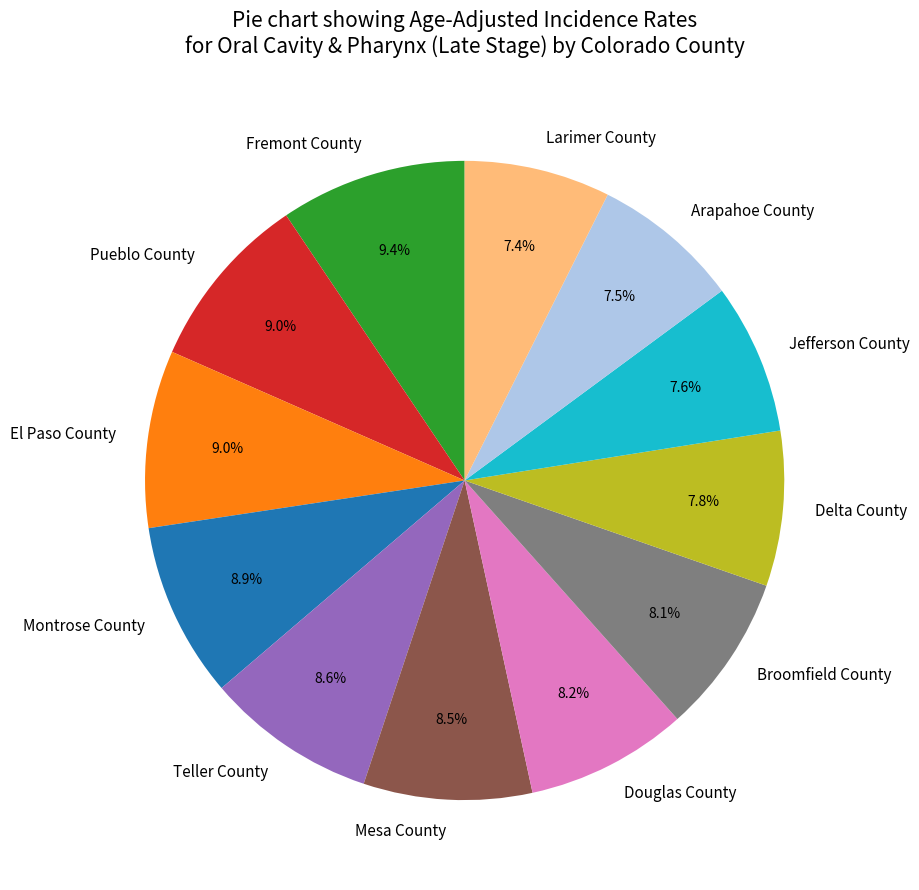

Is it true that Douglas County is 8% of the pie?

True